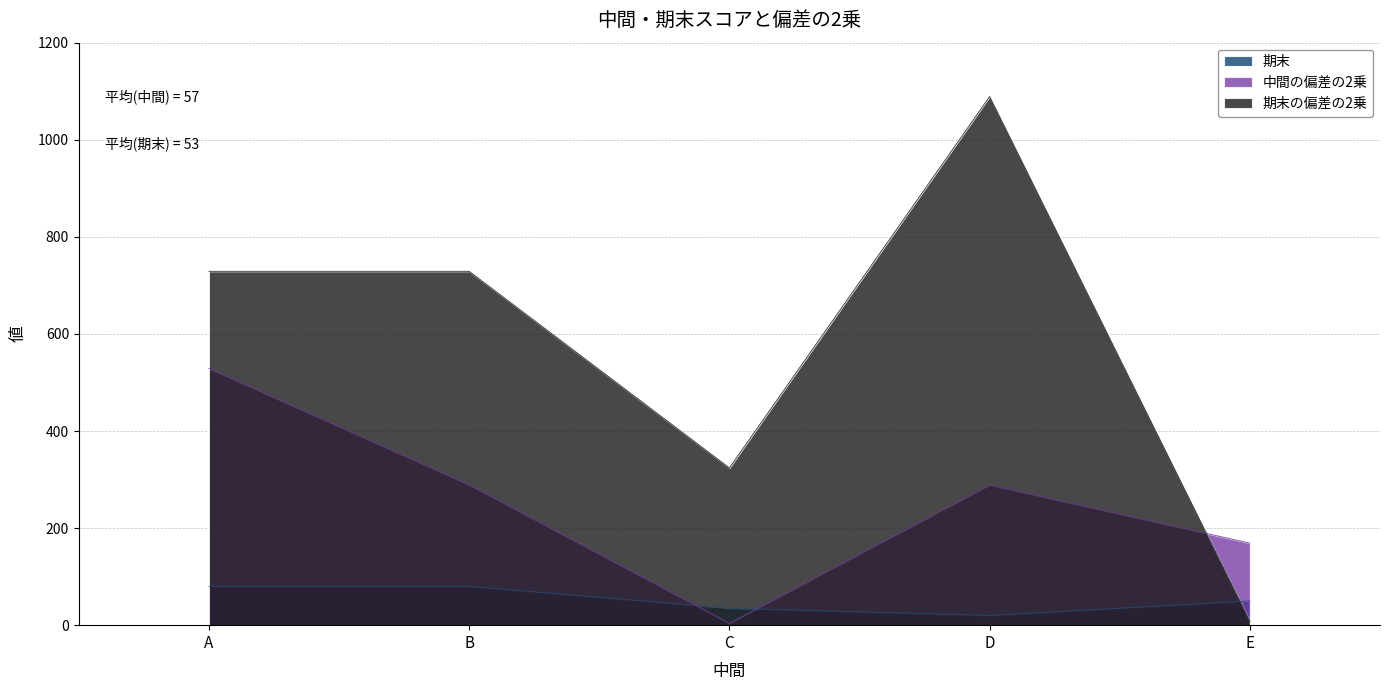

Which series has the largest range (max minus min)?

期末の偏差の2乗